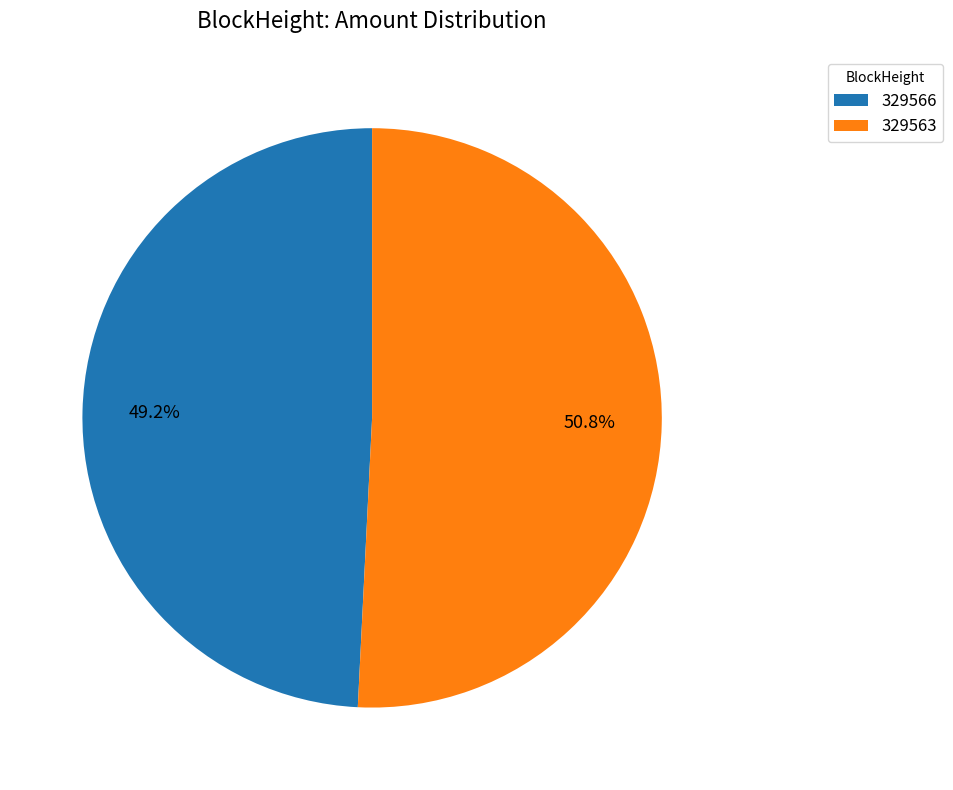

Which category accounts for the majority?

329563